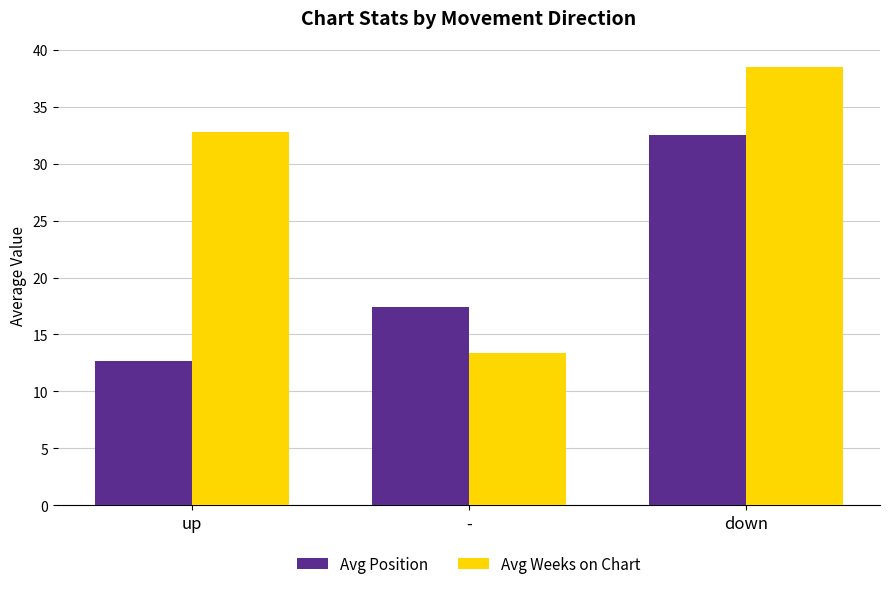

The Avg Weeks on Chart series shows 7.9 at -. True or false?

False